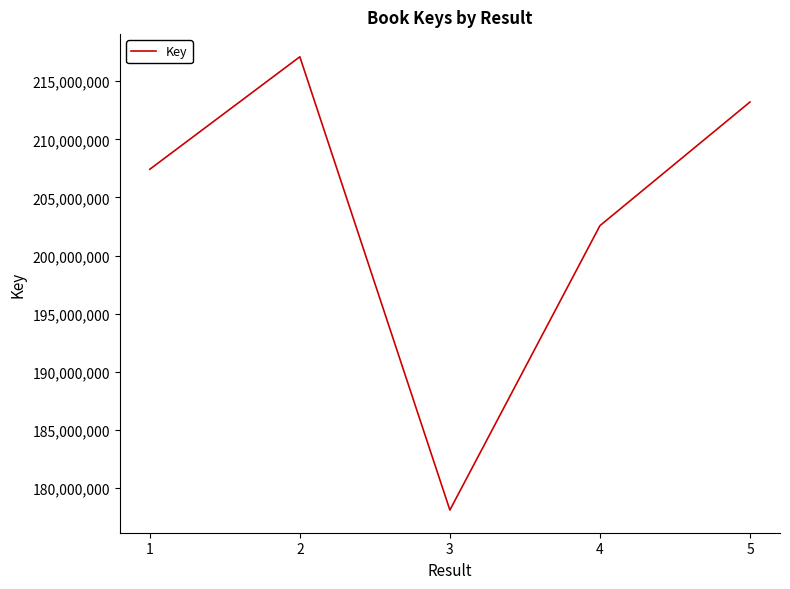

What is the maximum value shown in the chart?

217103663